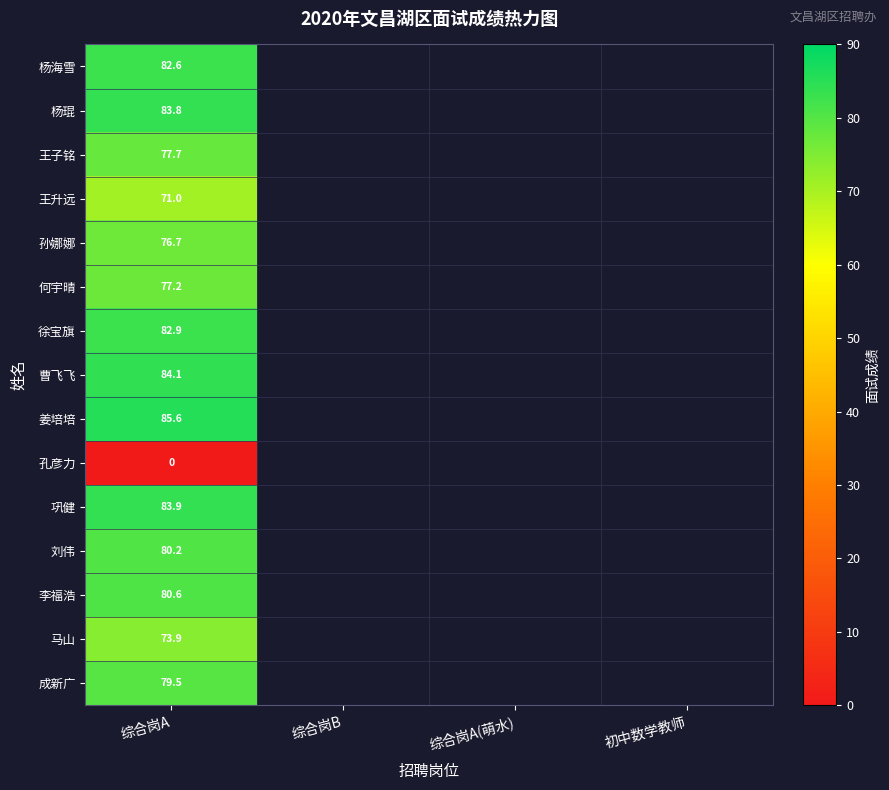

At 综合岗A, list the series in order from largest to smallest.

姜培培, 曹飞飞, 巩健, 杨琨, 徐宝旗, 杨海雪, 李福浩, 刘伟, 成新广, 王子铭, 何宇晴, 孙娜娜, 马山, 王升远, 孔彦力